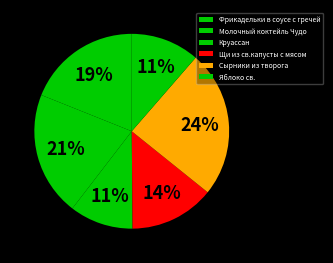

Which category has the biggest portion of the pie?

Сырники из творога